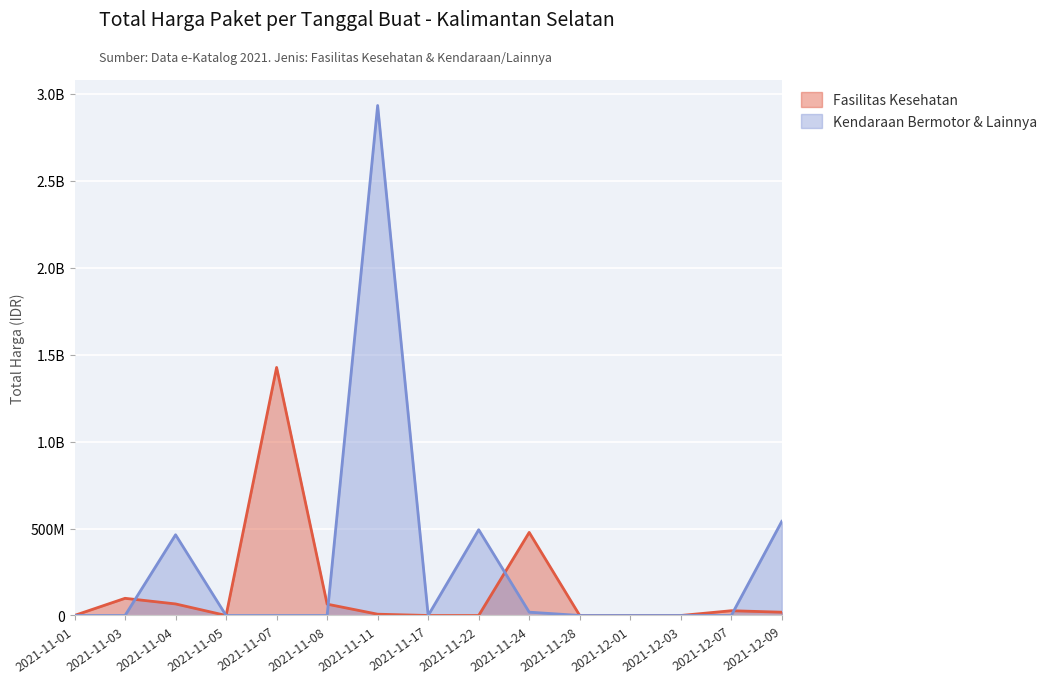

What is the average value of the Kendaraan Bermotor & Lainnya series?

296587340